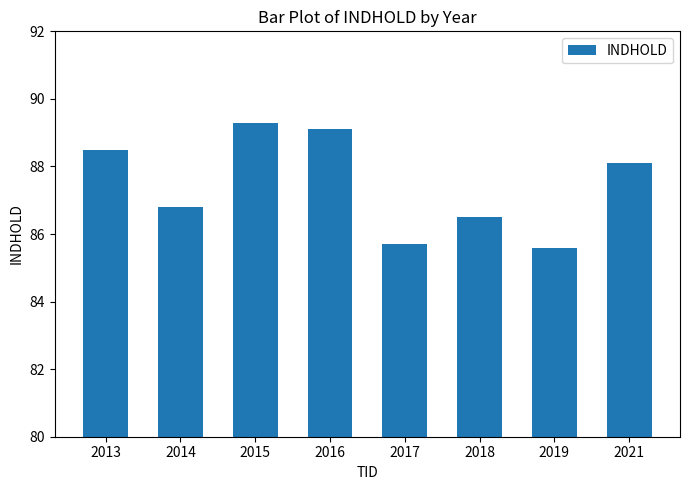

Reading left to right, what are all the values shown in this chart?

2013=88.5	2014=86.8	2015=89.3	2016=89.1	2017=85.7	2018=86.5	2019=85.6	2021=88.1